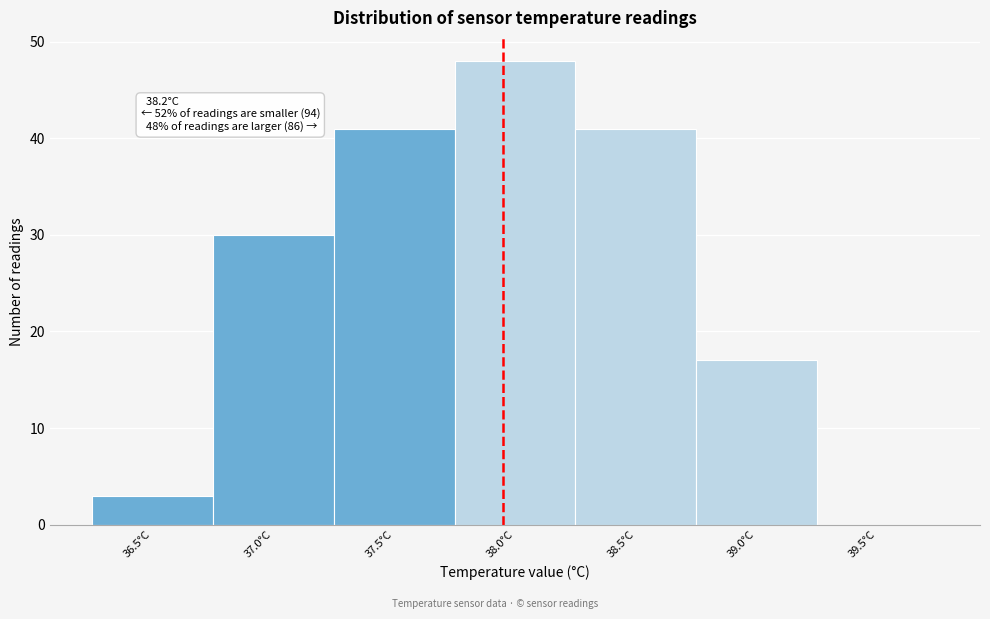

Reading left to right, transcribe all the data shown in this chart.

36.5°C=3	37.0°C=30	37.5°C=41	38.0°C=48	38.5°C=41	39.0°C=17	39.5°C=0